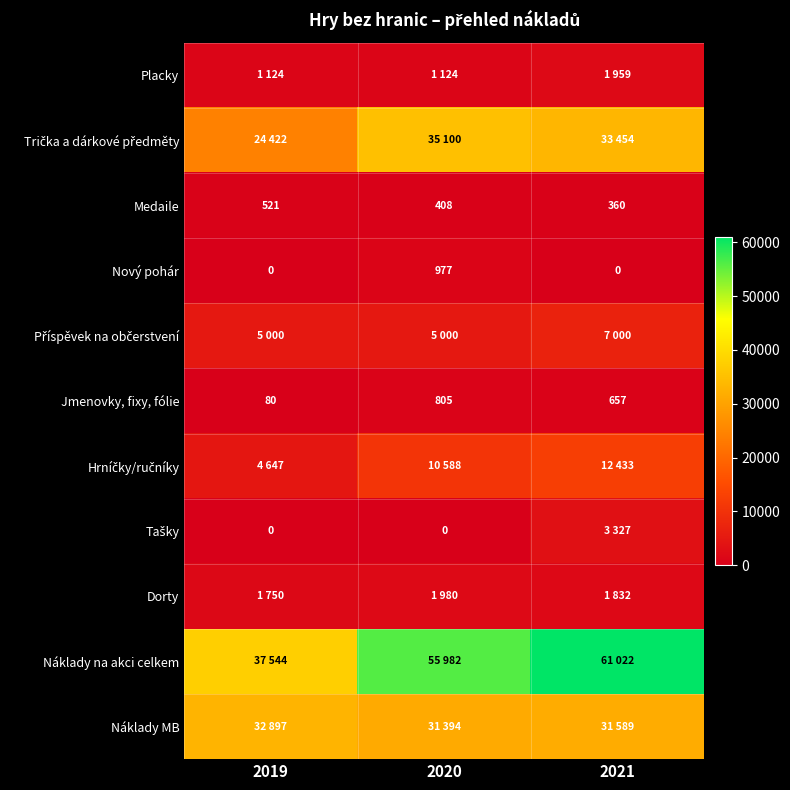

At how many categories does at least one series exceed 51328?

2